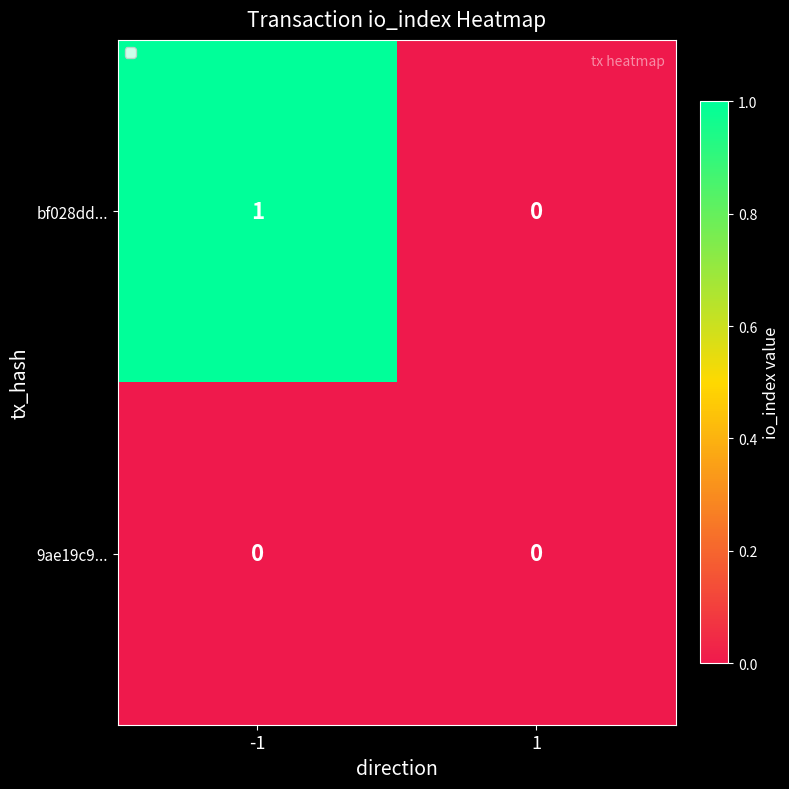

Is it true that bf028dd... equals 1 at -1?

True